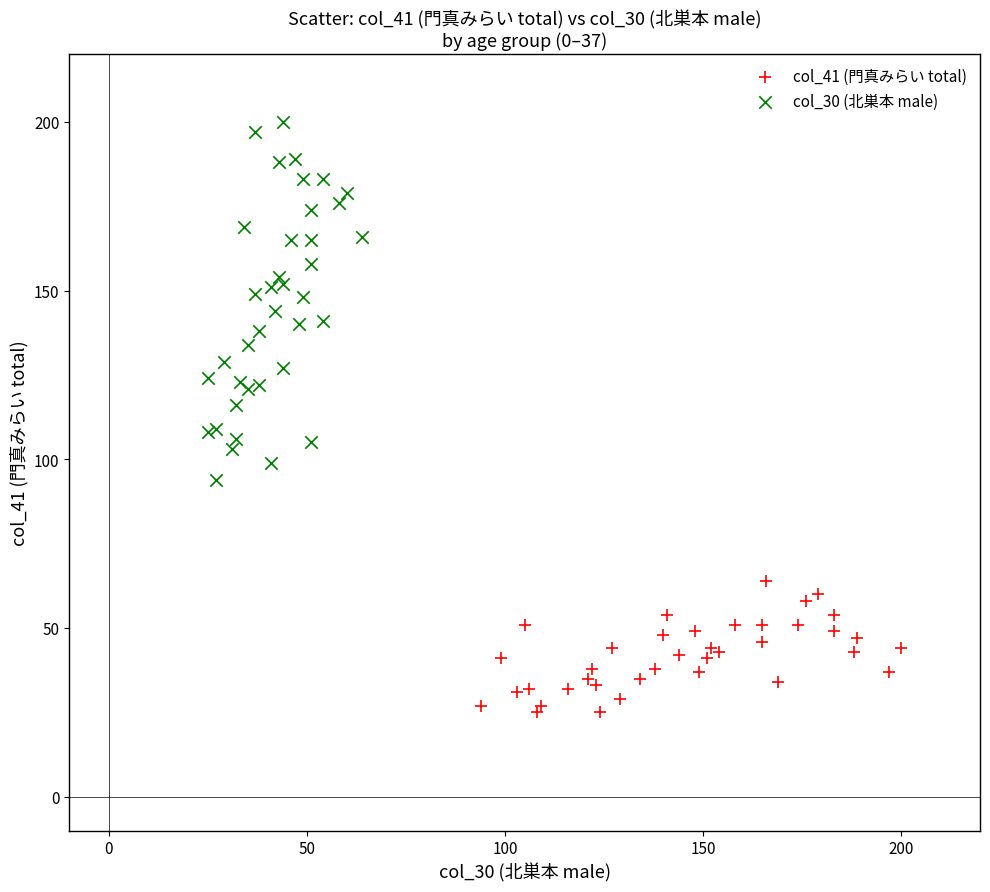

Which series has the largest Y range (max minus min)?

col_30 (北巣本 male)